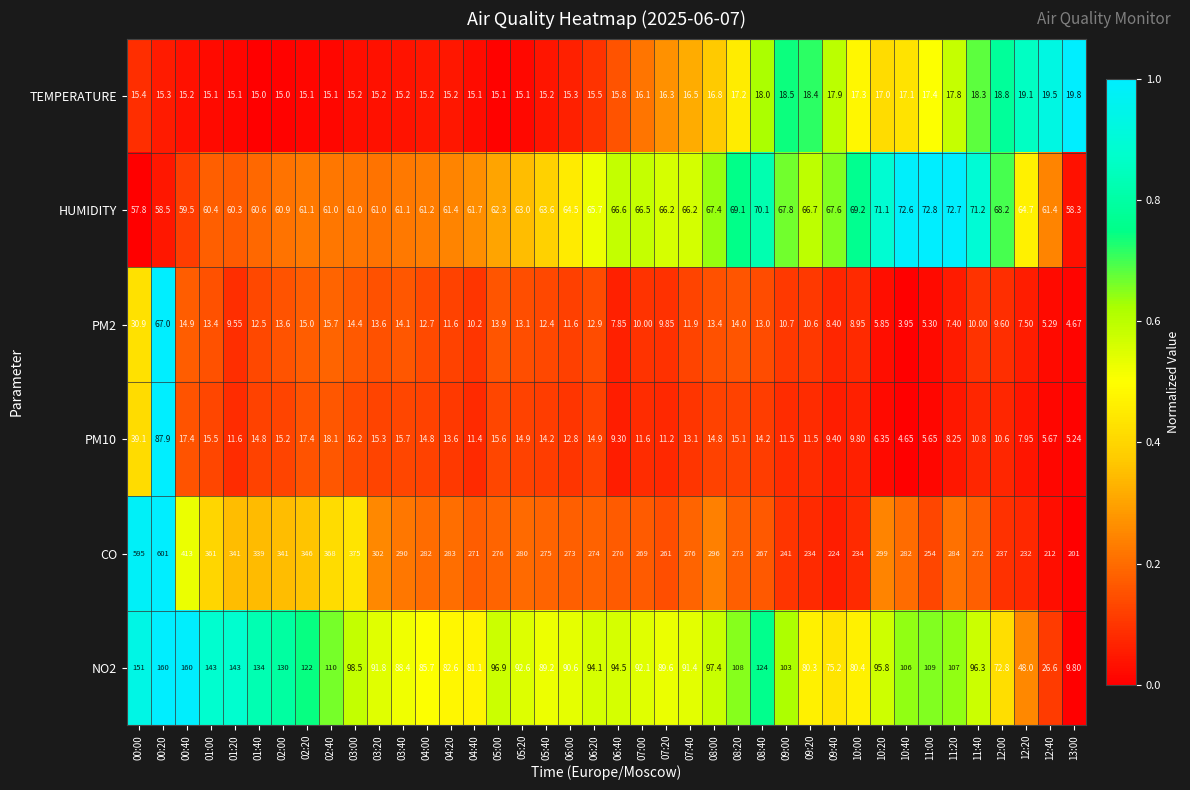

Which series changed the most between 03:00 and 12:40?

CO